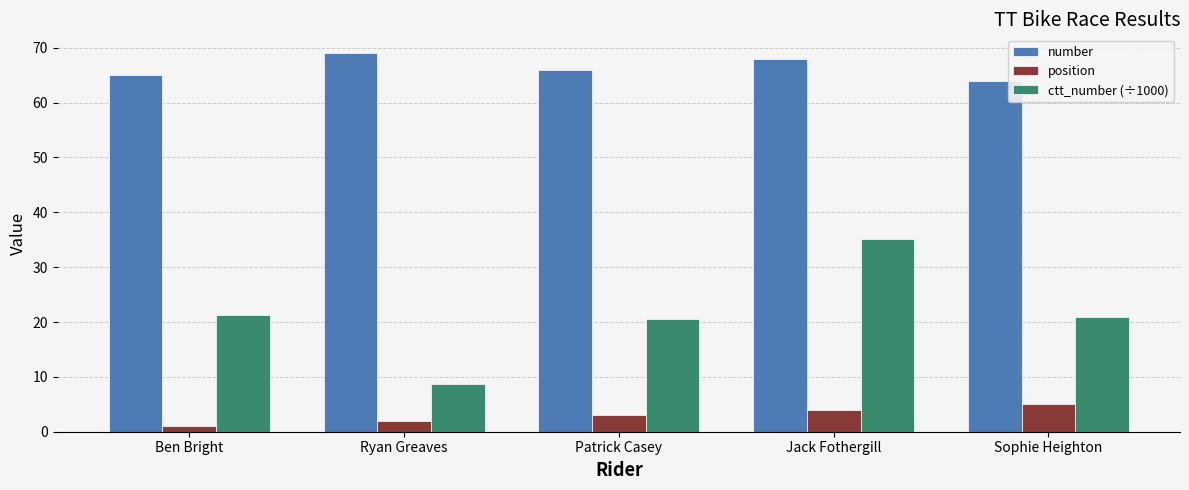

What is the smallest value displayed?

1.0